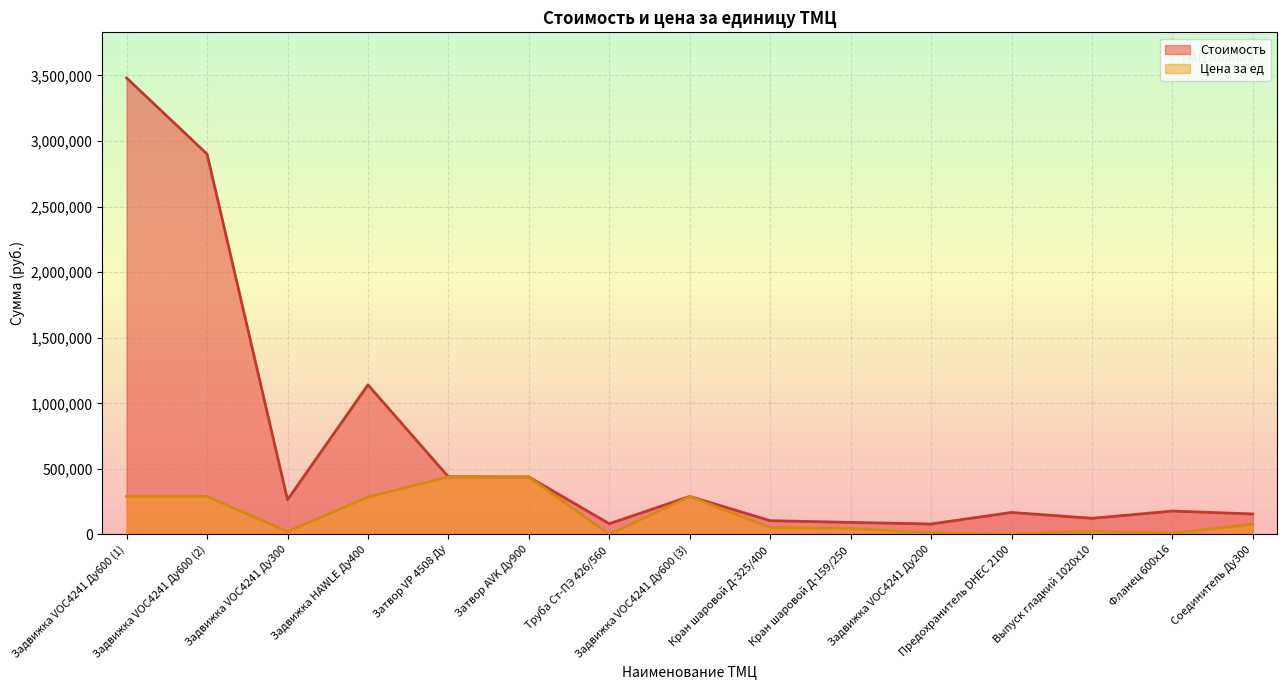

At which label does Стоимость first exceed 178309?

Задвижка VOC4241 Ду600 (1)